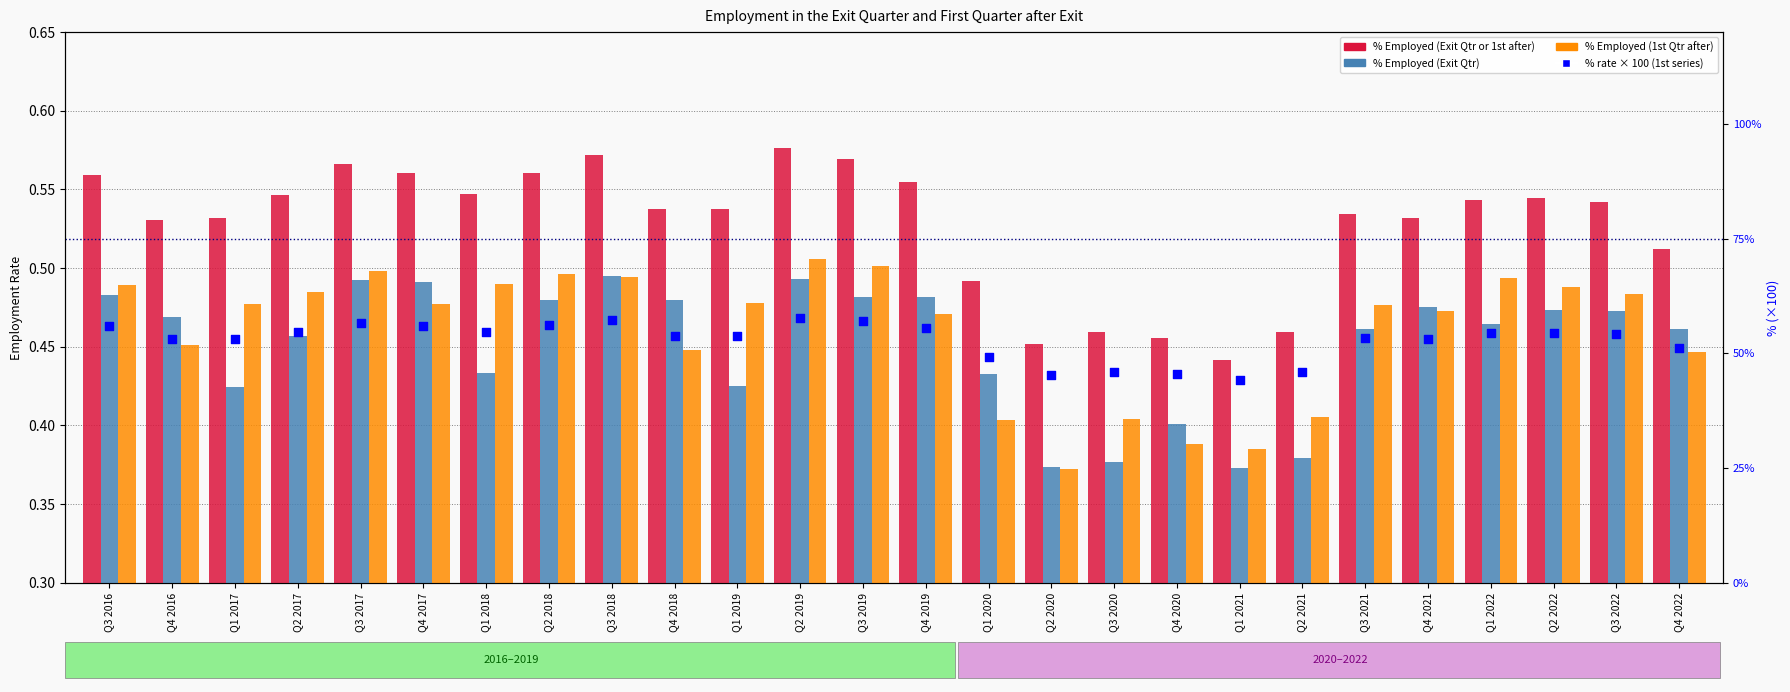

Is the value of % Employed (Exit Qtr) at Q2 2017 greater than the value of % Employed (Exit Qtr or 1st after) at Q2 2017?

No